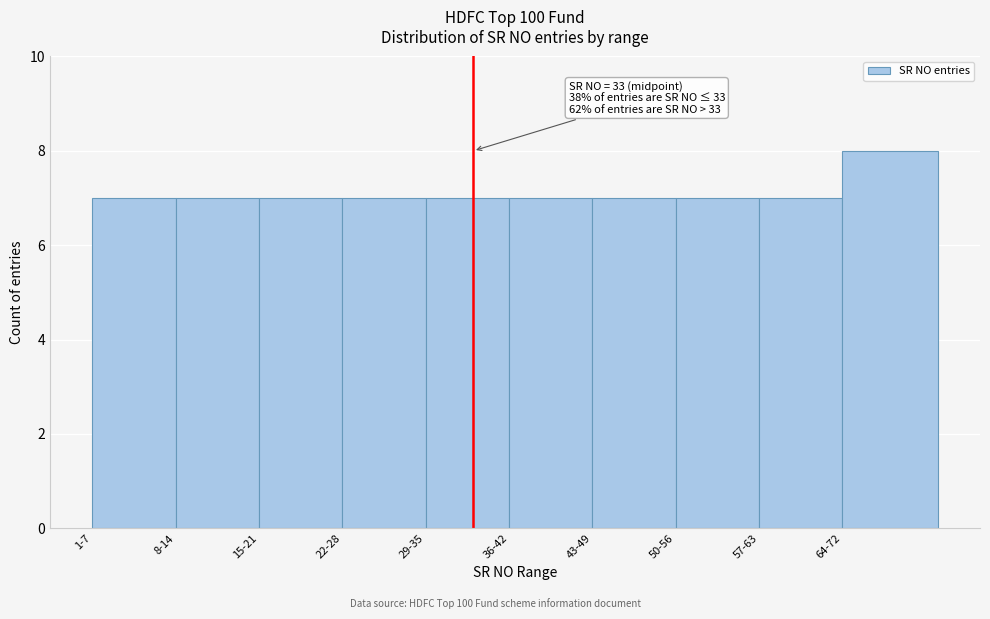

Reading left to right, transcribe all the data shown in this chart.

1-7=7	8-14=7	15-21=7	22-28=7	29-35=7	36-42=7	43-49=7	50-56=7	57-63=7	64-72=8